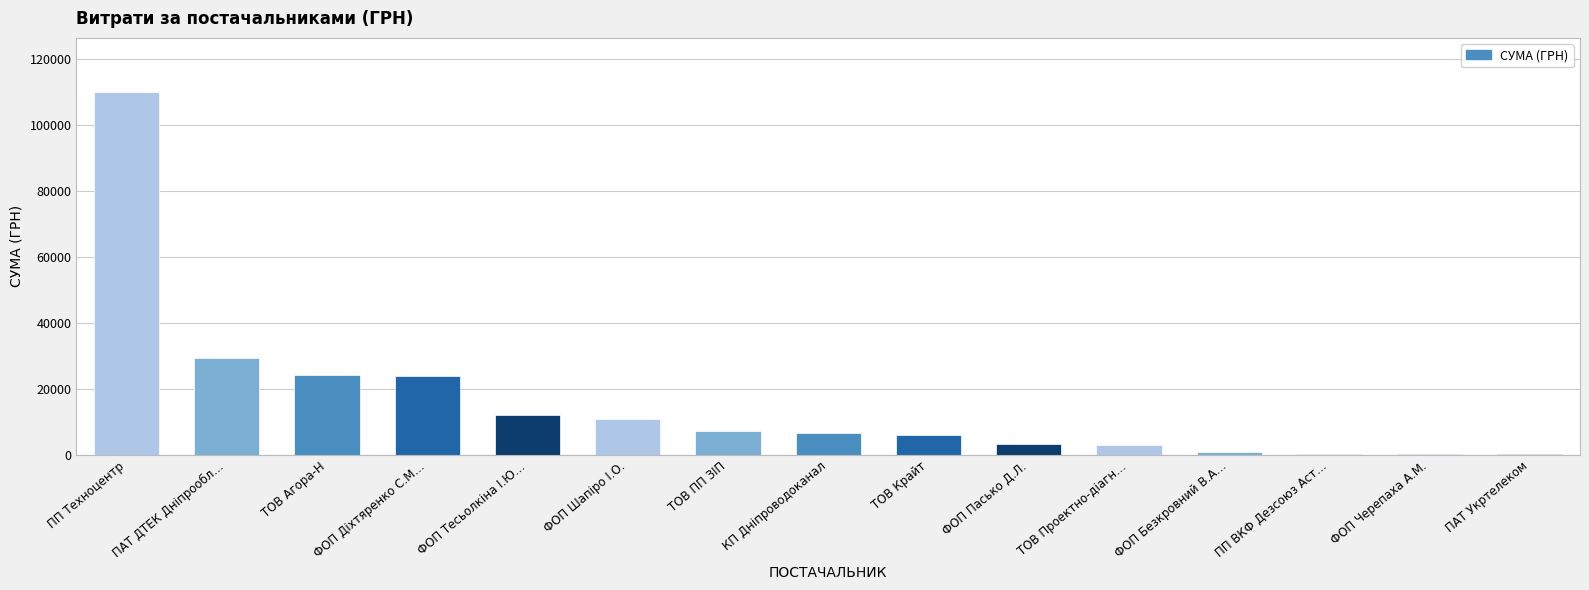

Between ТОВ Крайт and ПАТ Укртелеком, which is larger?

ТОВ Крайт